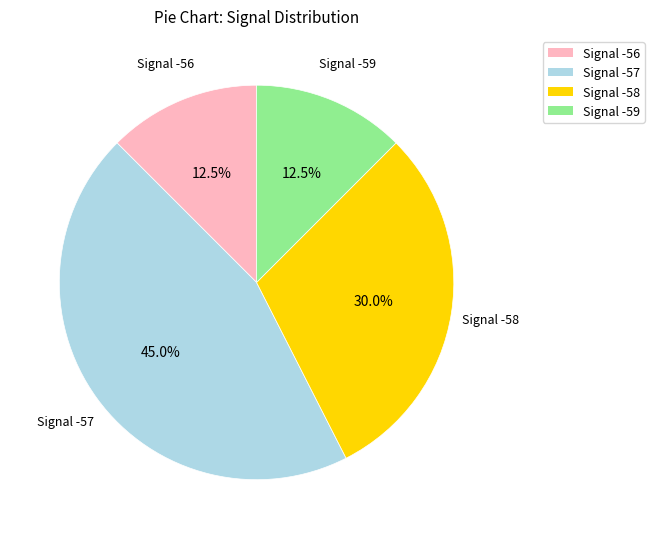

What portion of the pie excludes Signal -56?

87.5%